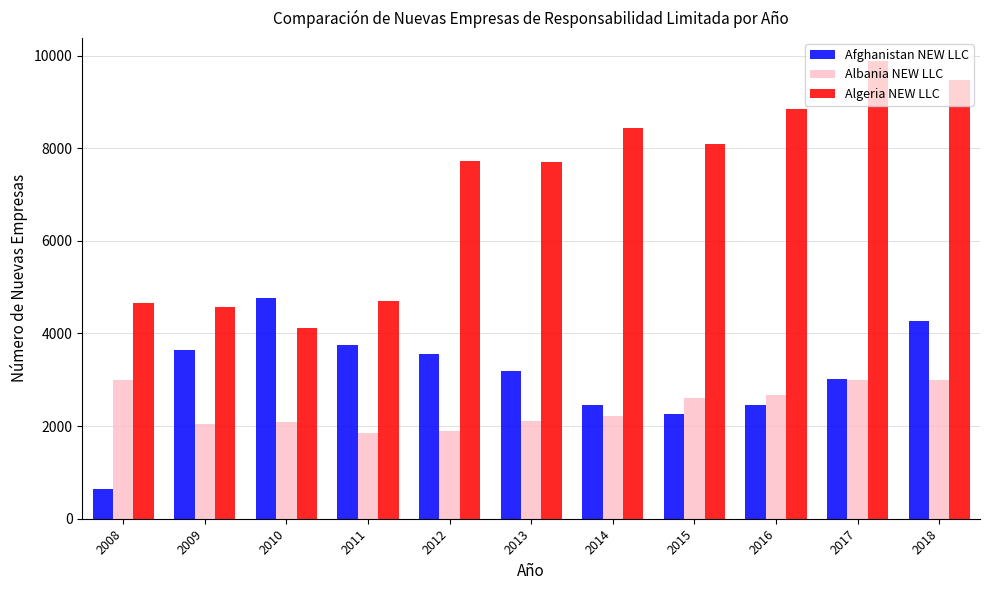

What is the difference between the Afghanistan NEW LLC values at 2009 and 2014?

1187